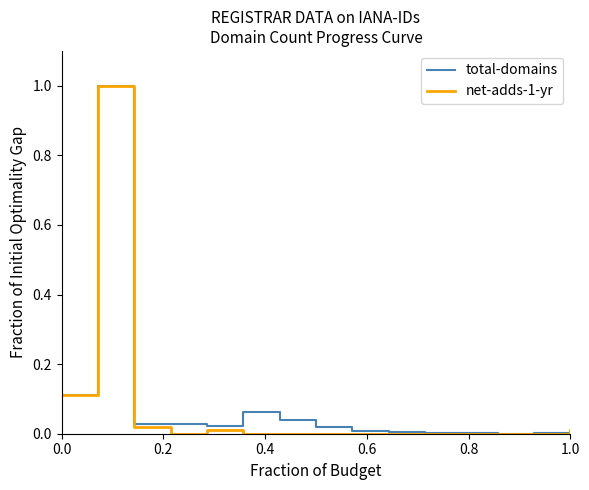

What is the maximum value for total-domains?

1.0